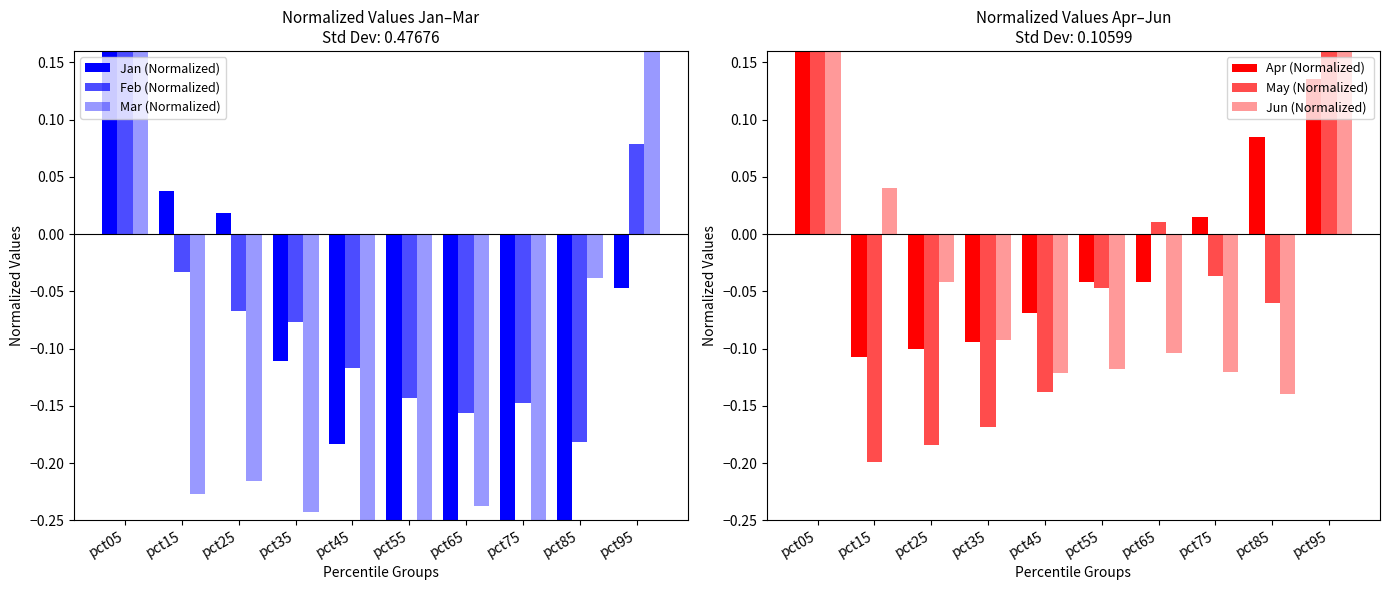

Count the number of categories in the chart.

10